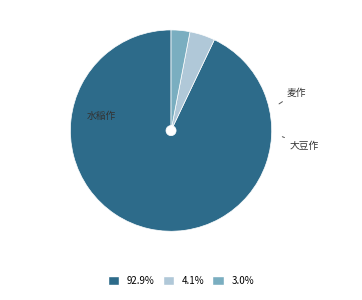

How many segments does this pie chart have?

3